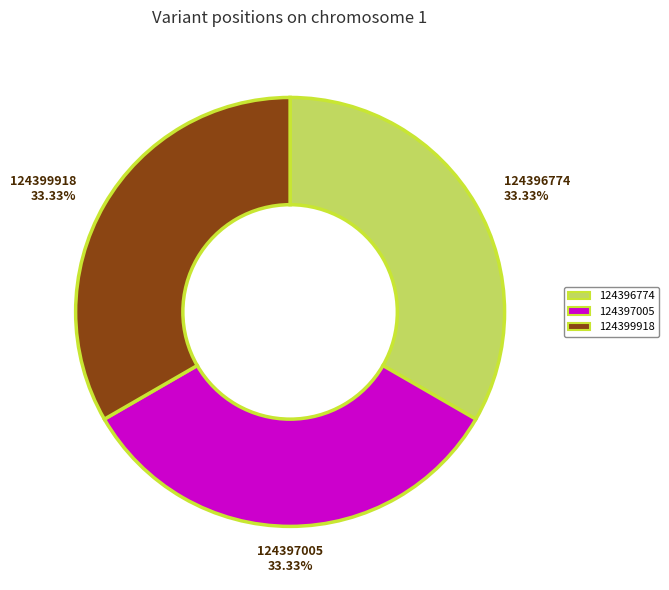

To the nearest percent, what percentage of the pie is 124396774?

33%